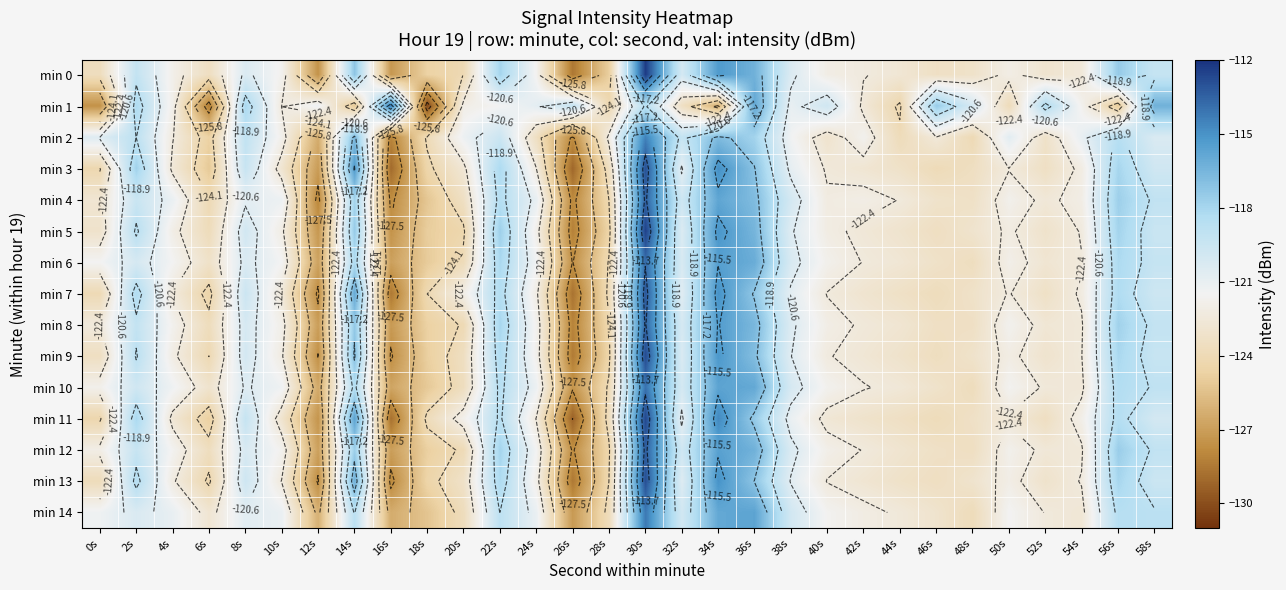

What is the difference between the highest and lowest values at 48s?

3.9